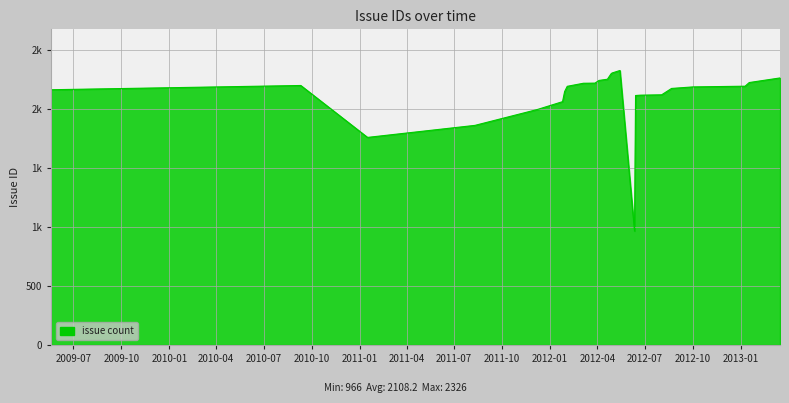

Does the chart have visible grid lines?

Yes